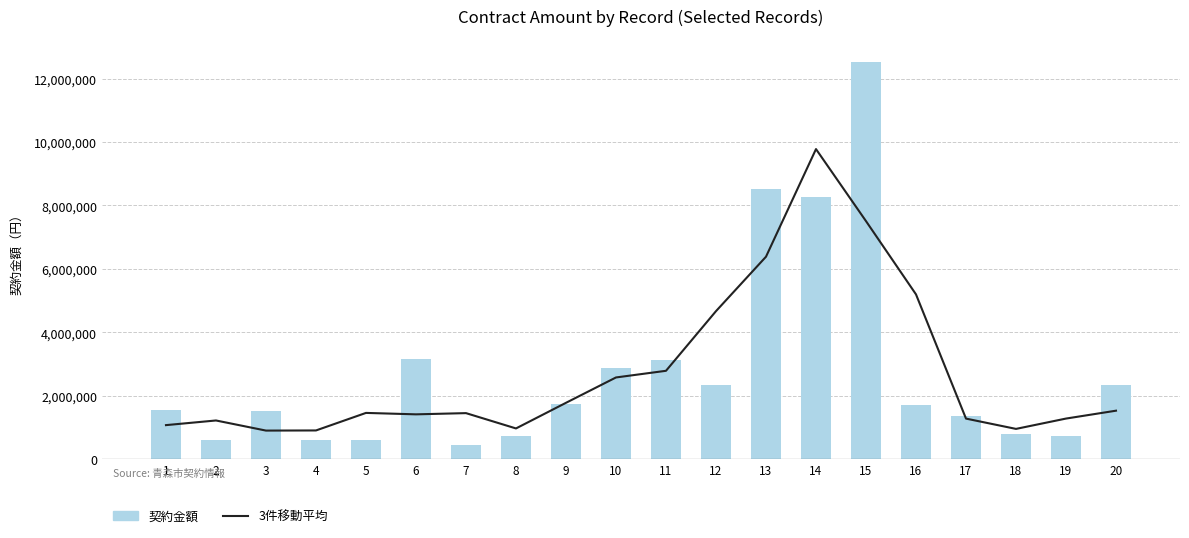

Reading left to right, extract all data points from this chart.

3件移動平均: 1=1071956.0	2=1218637.3	3=899853.3	4=904088.3	5=1457261.7	6=1411941.7	7=1450350.0	8=967560.0	9=1775766.7	10=2574990.0	11=2784906.7	12=4665686.7	13=6382126.7	14=9775321.0	15=7504187.7	16=5194627.7	17=1277868.0	18=953074.7	19=1278858.0	20=1527185.0
契約金額: 1=1543752.0	2=600160.0	3=1512000.0	4=587400.0	5=612865.0	6=3171520.0	7=451440.0	8=728090.0	9=1723150.0	10=2876060.0	11=3125760.0	12=2352900.0	13=8518400.0	14=8275080.0	15=12532483.0	16=1705000.0	17=1346400.0	18=782204.0	19=730620.0	20=2323750.0